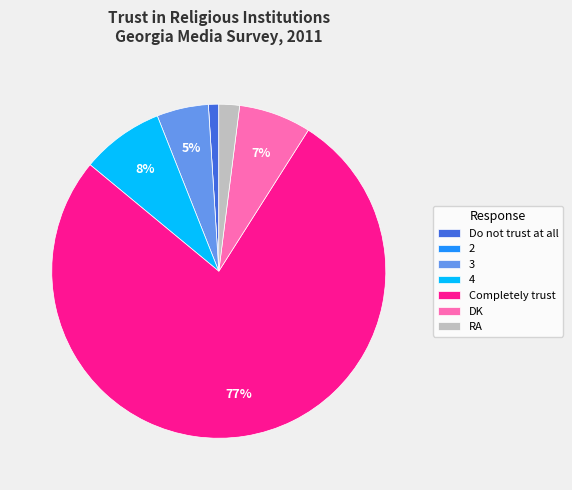

Is the sum of 3 and RA greater than half?

No